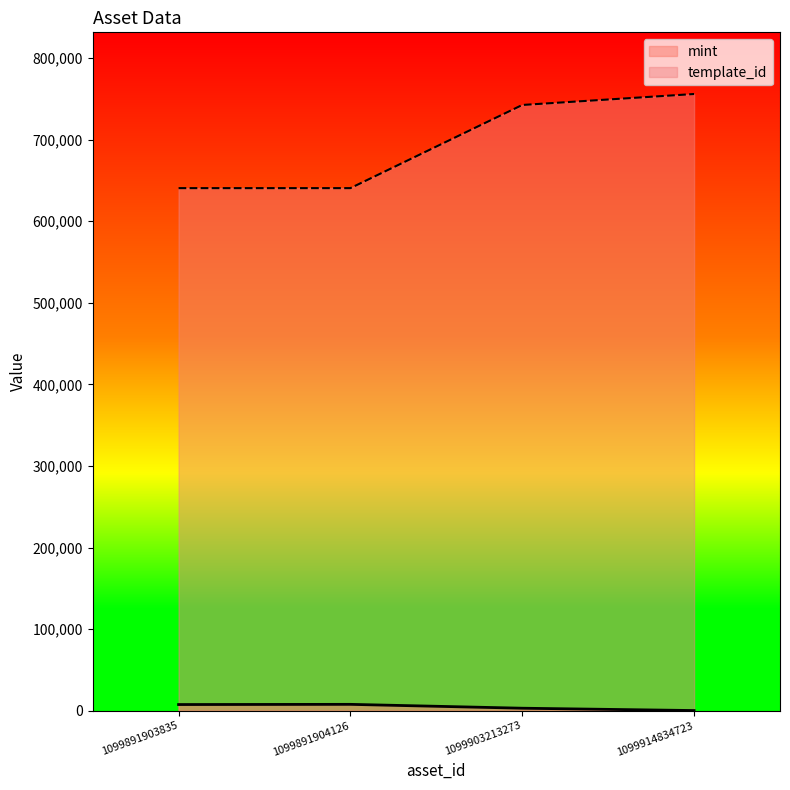

What is the minimum value for template_id?

640424